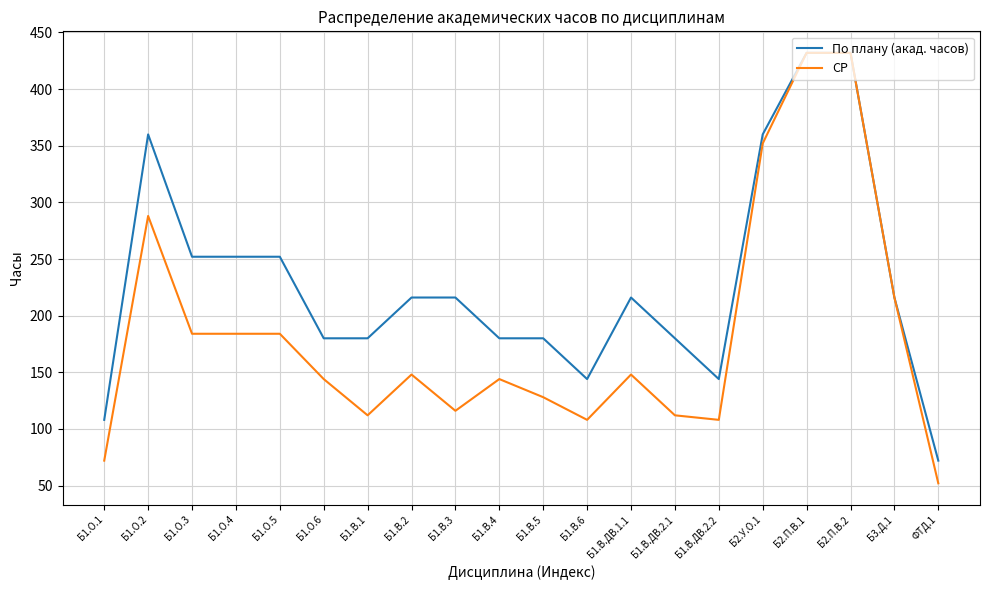

What is the approximate value of По плану (акад. часов) at Б1.О.1, to the nearest 10?

110